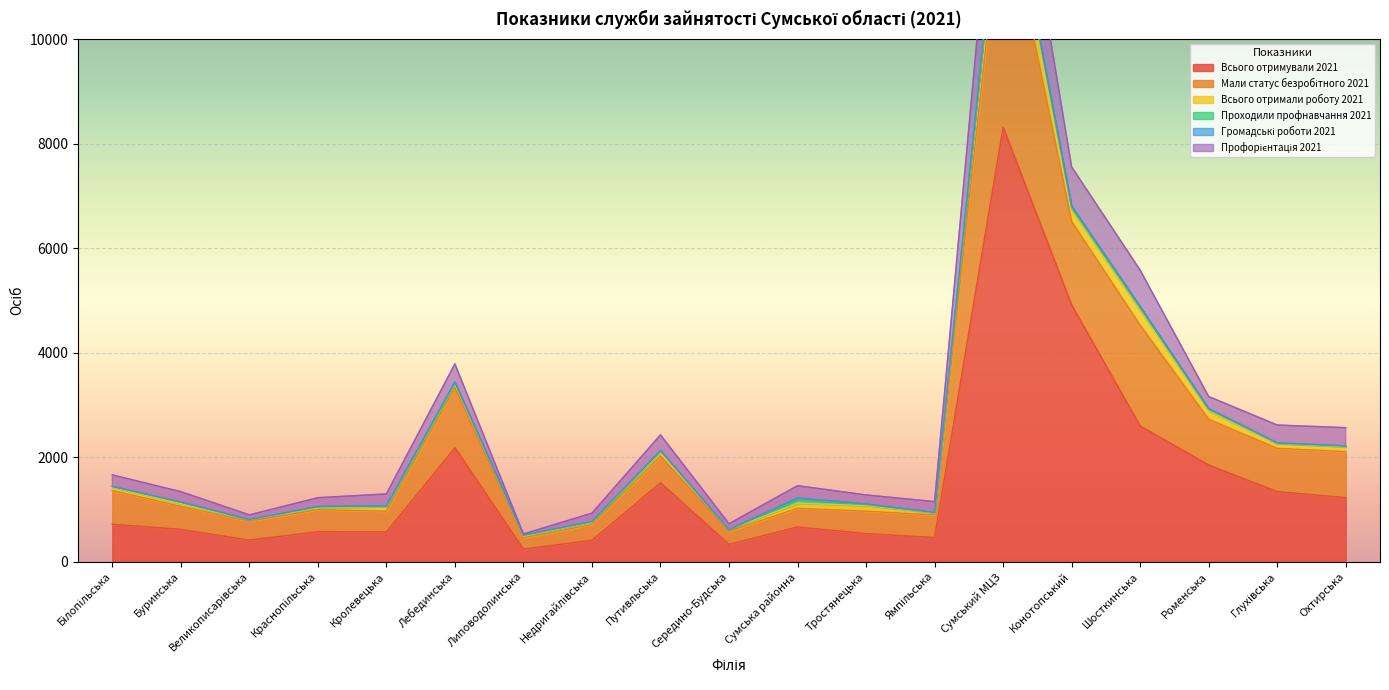

True or false: Всього отримували 2021 has a value of 2178 at Лебединська.

True